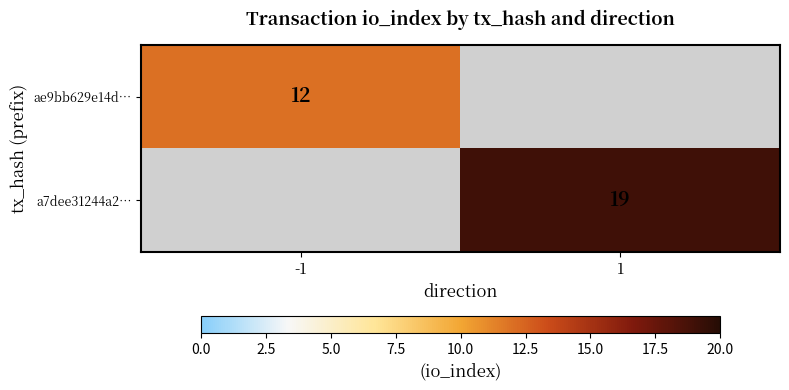

Is the value of a7dee31244a2… at 1 greater than the value of ae9bb629e14d… at -1?

Yes